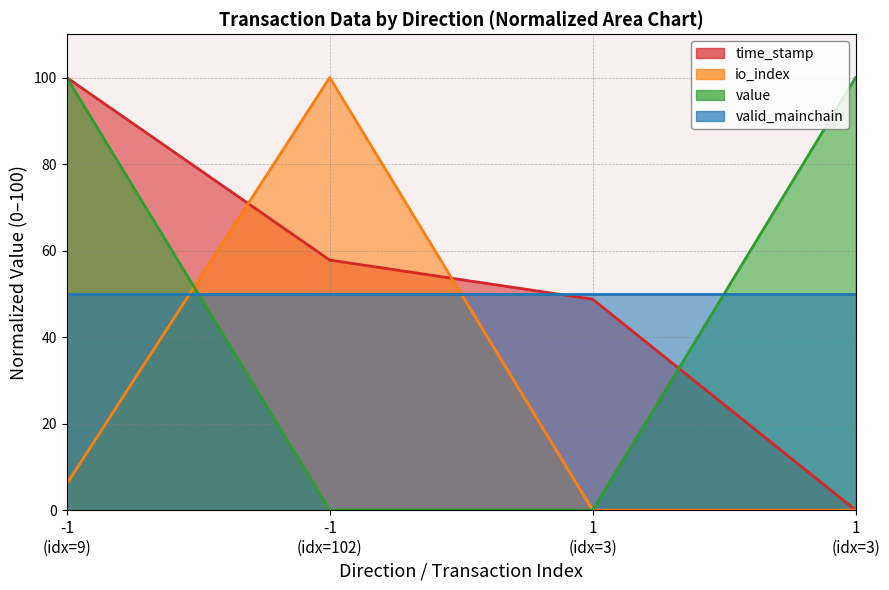

What is the sum of the io_index values at -1 (idx=102) and -1 (idx=9)?

106.1